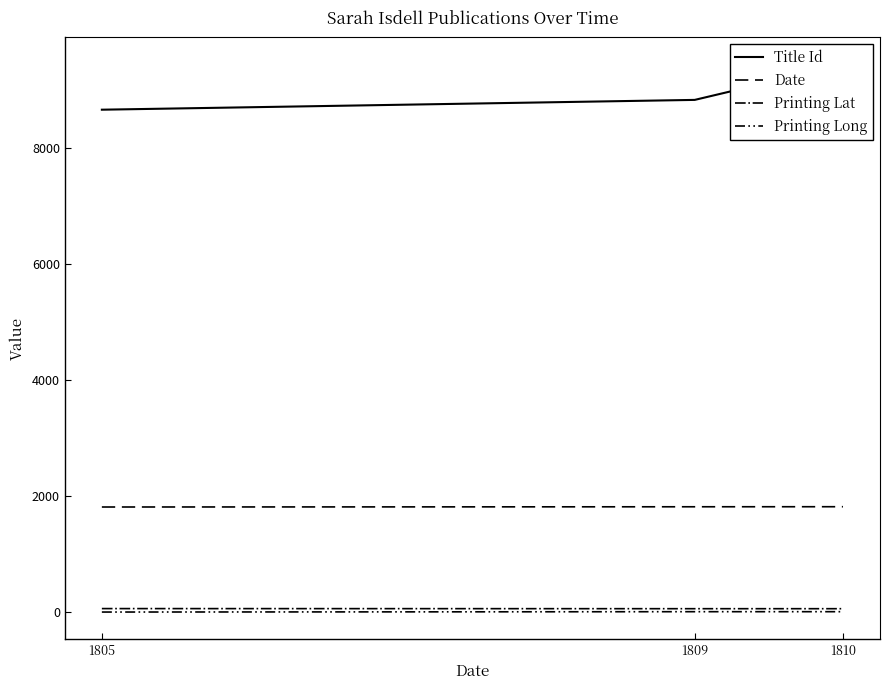

The value of Date at 1810 is 1810.0. True or false?

True